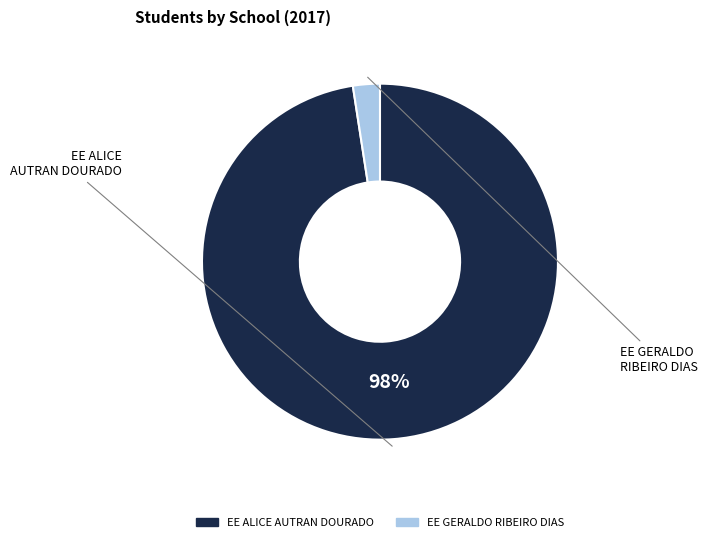

Rank the categories by value from highest to lowest.

EE ALICE AUTRAN DOURADO, EE GERALDO RIBEIRO DIAS